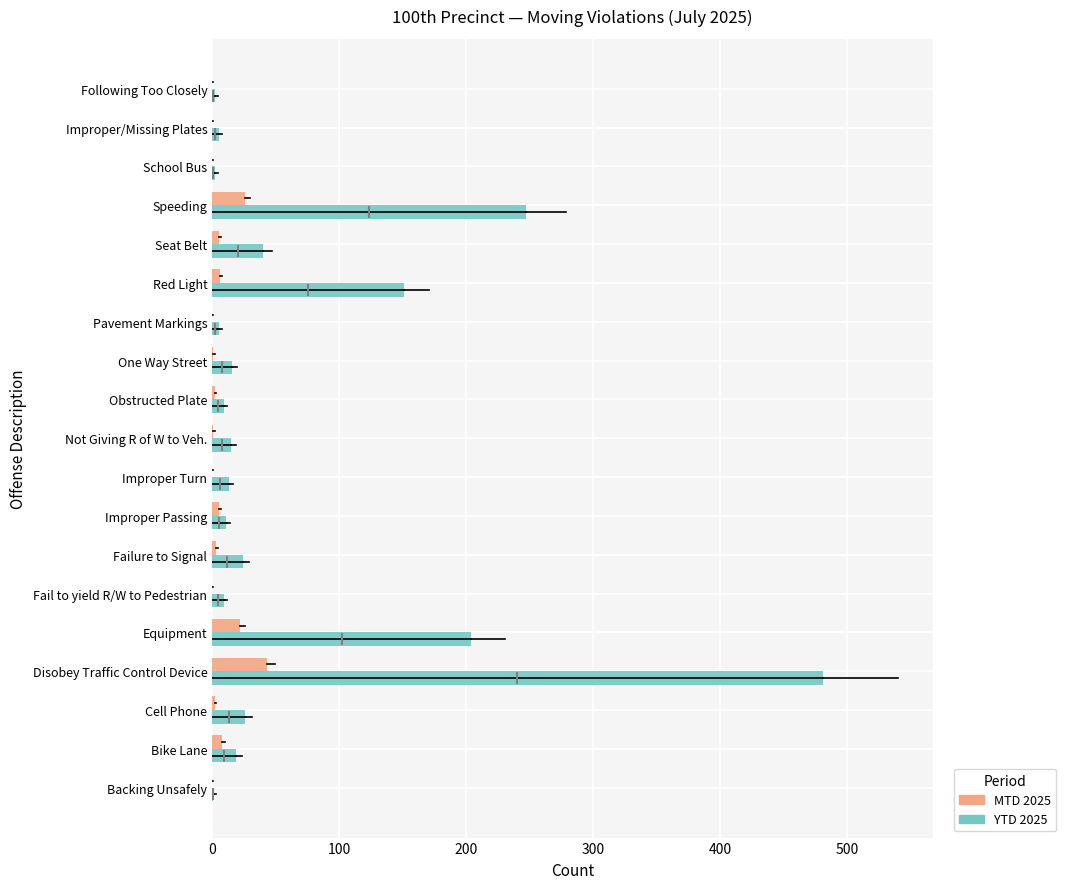

What is the sum of all YTD 2025 values?

1280